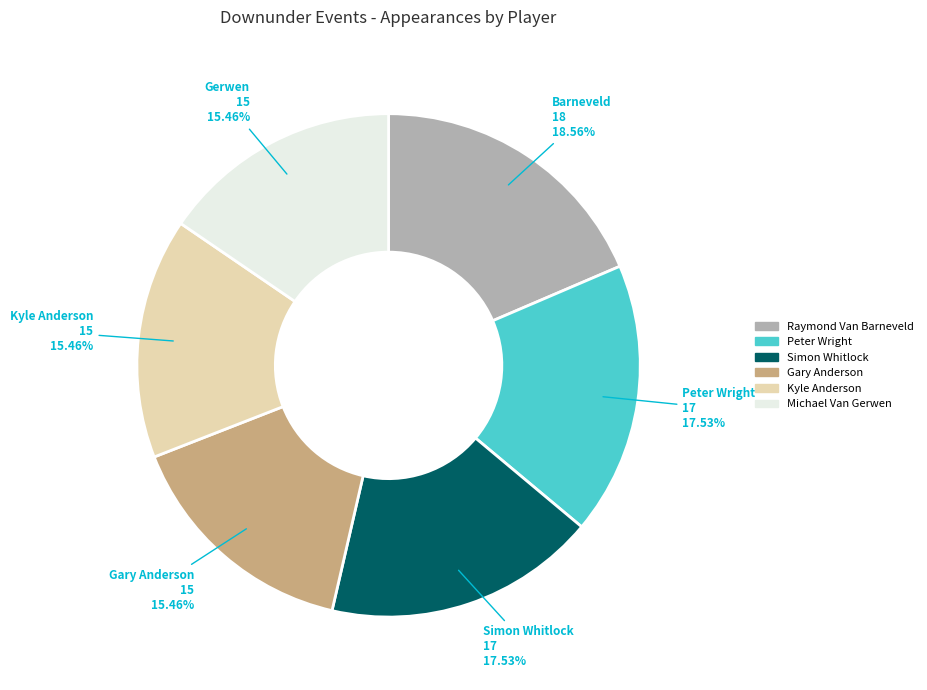

What is the largest slice in the pie chart?

Raymond Van Barneveld